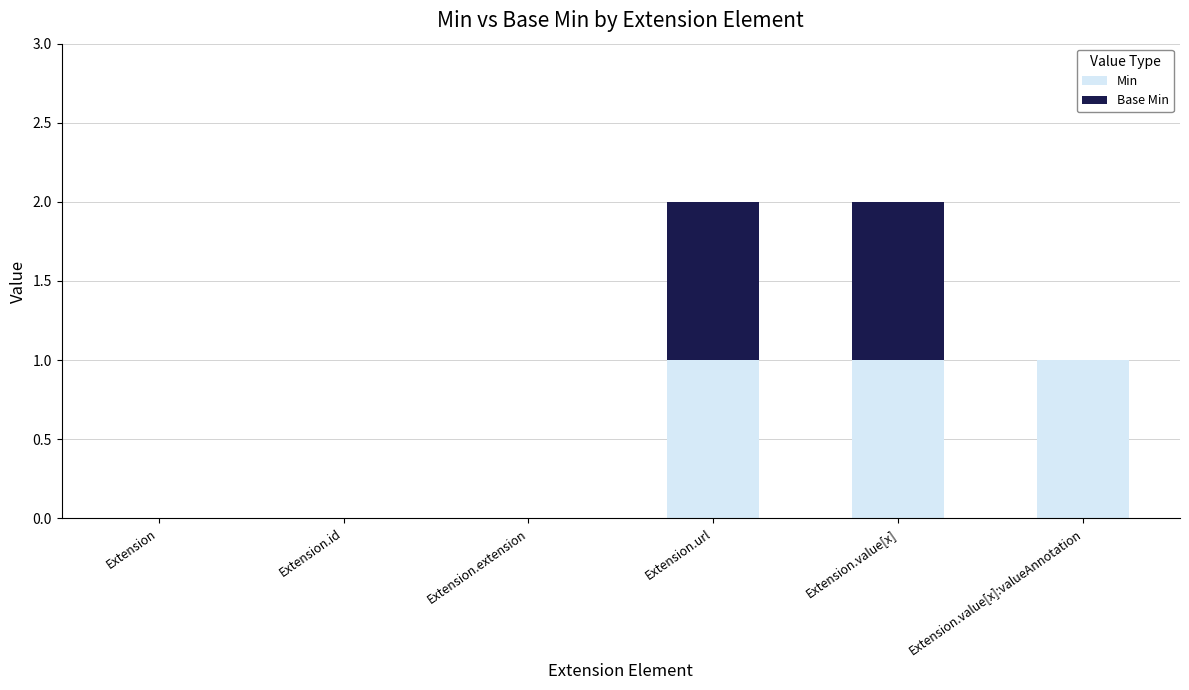

The value of Min at Extension.value[x] is 1. True or false?

True